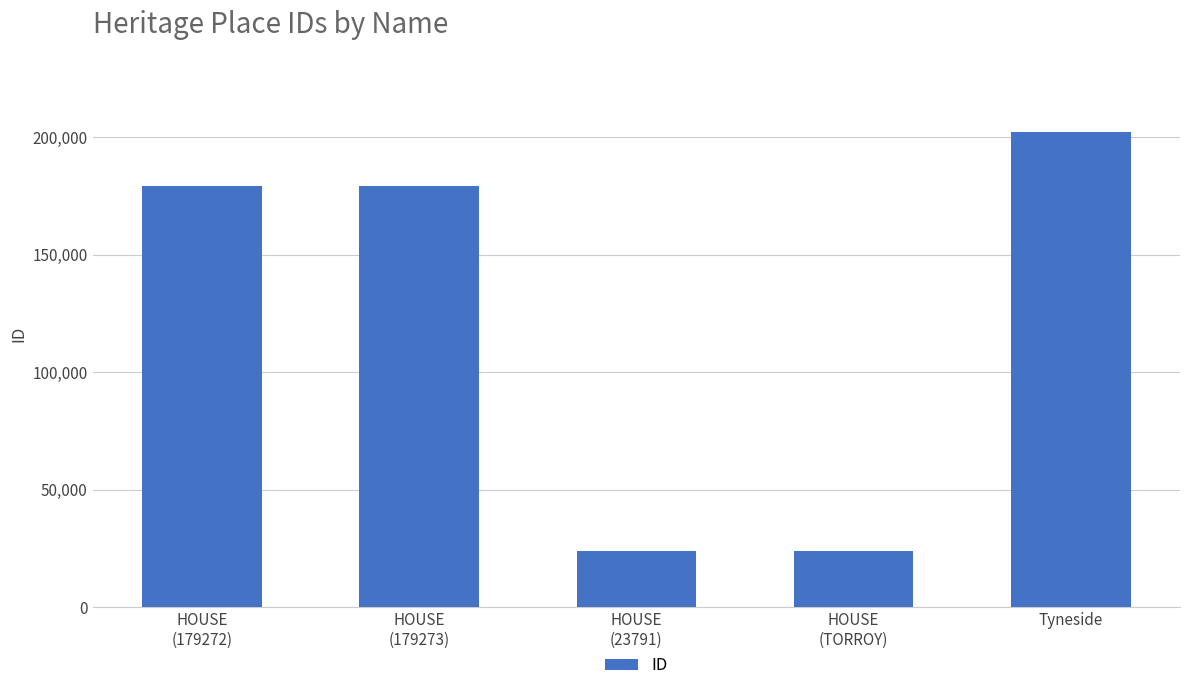

What is the label of the 1st bar from the right?

Tyneside